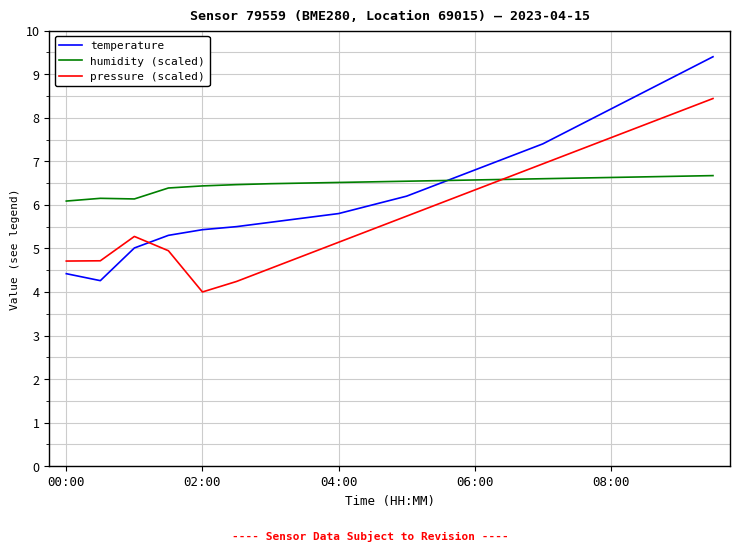

Which series has the widest spread of values?

temperature